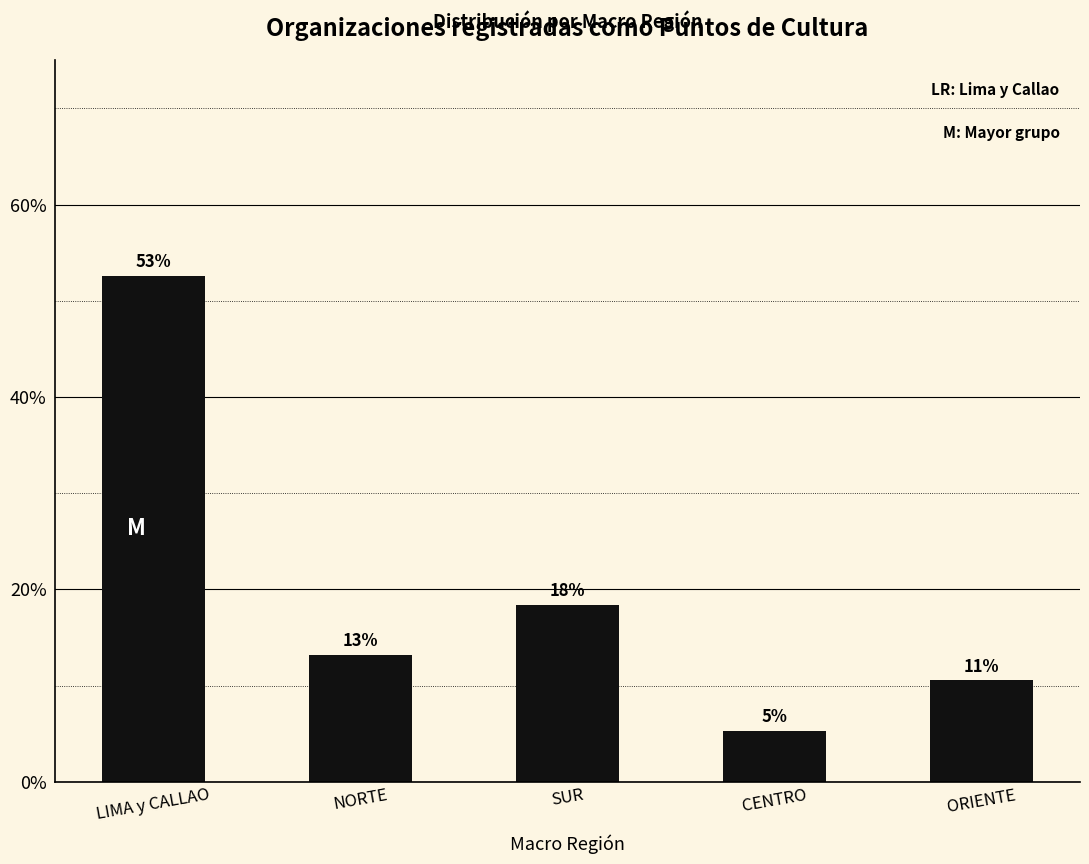

How many bars are there in total?

5